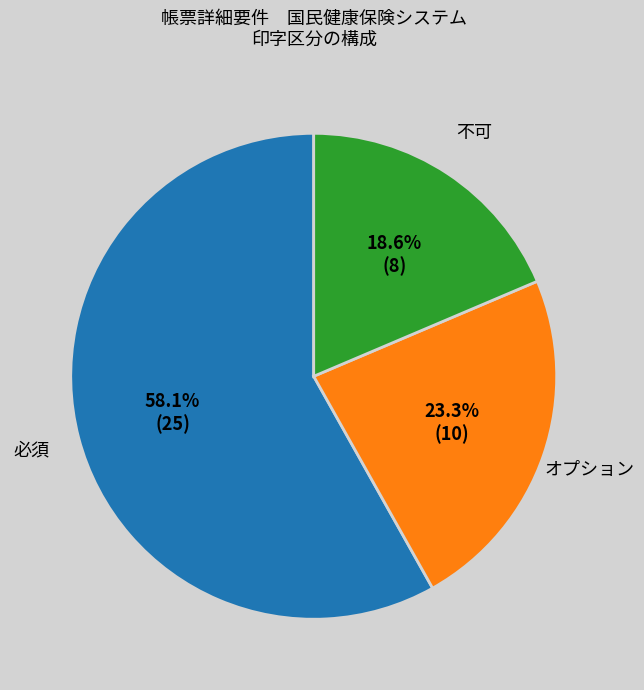

Does any single category account for the majority?

Yes